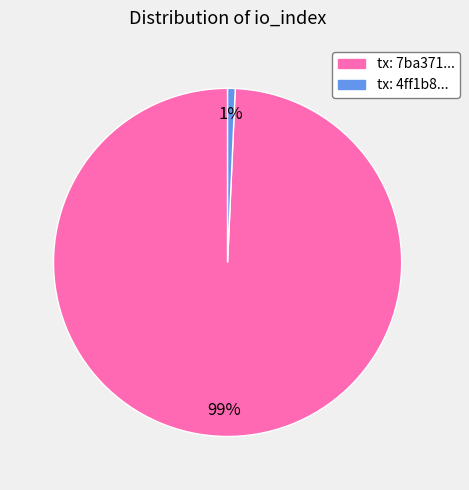

Which has a higher value, tx: 4ff1b8... or tx: 7ba371...?

tx: 7ba371...